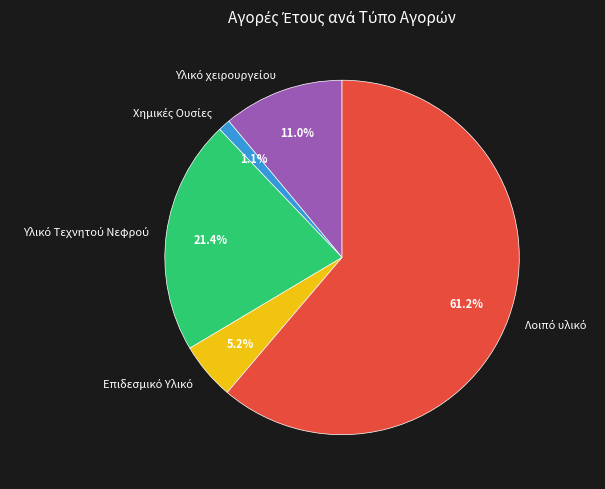

Does any single category account for the majority?

Yes